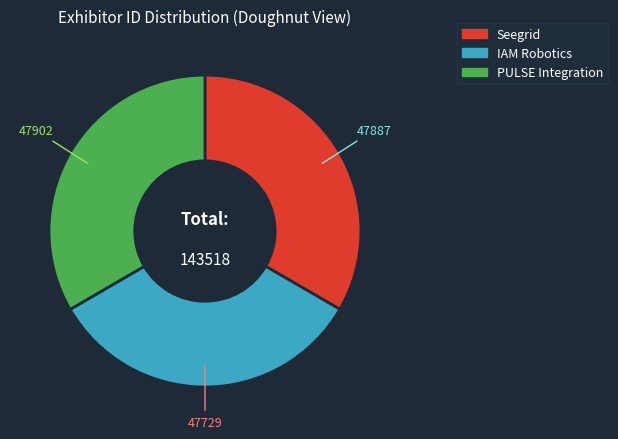

Is there any slice that represents more than half of the pie?

No